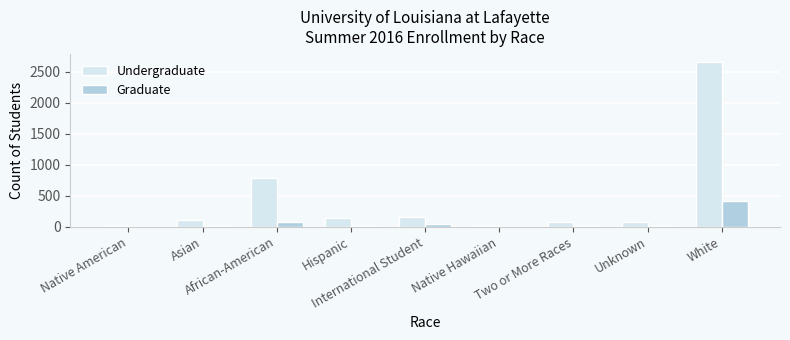

Which series has the largest total across all categories?

Undergraduate